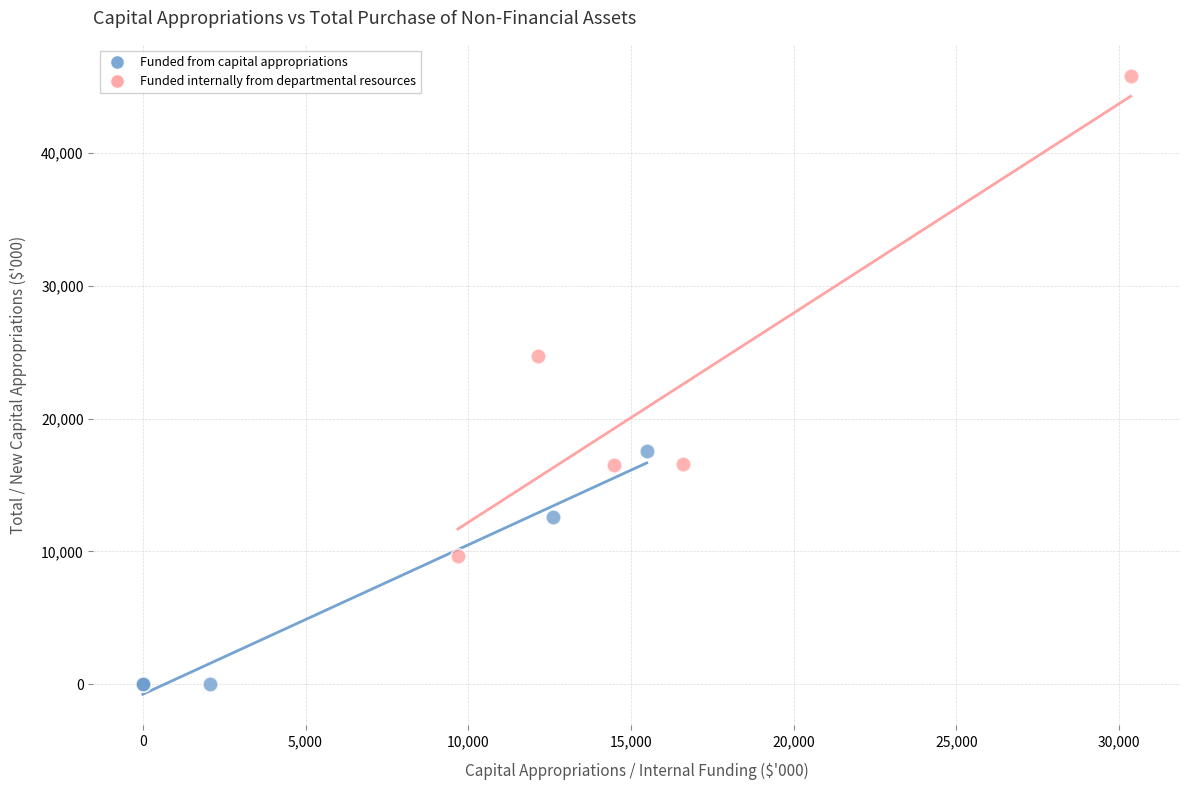

Which series contains the highest Y value?

Funded internally from departmental resources